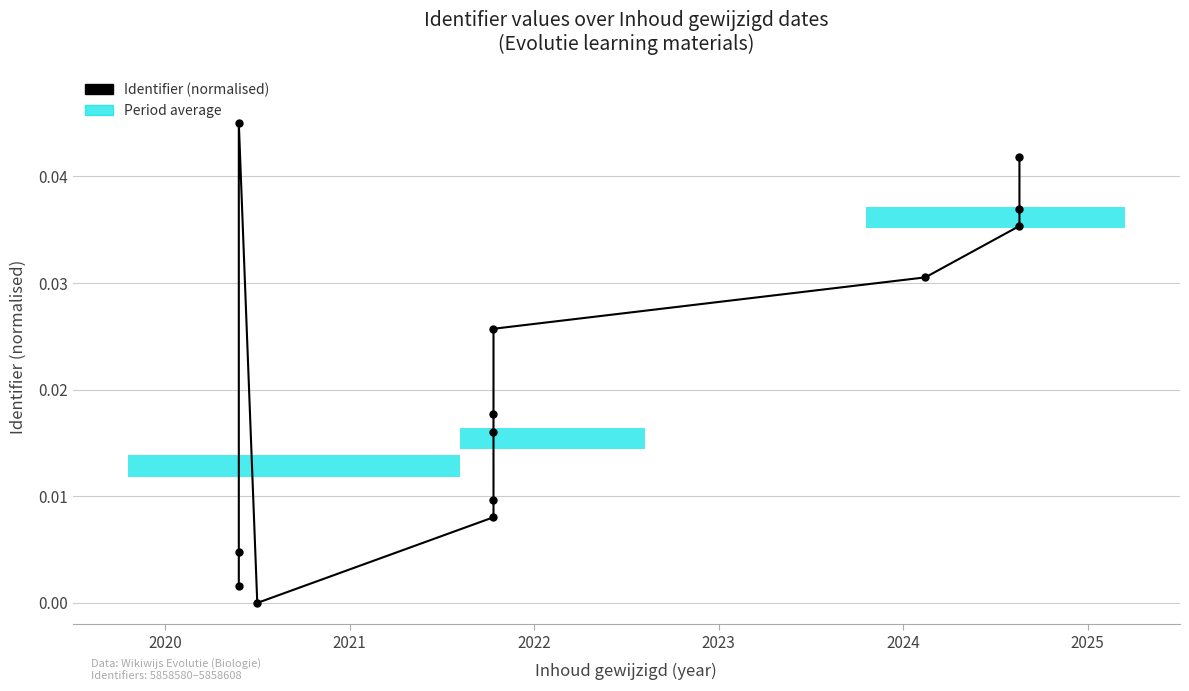

How many data points are above 0?

12